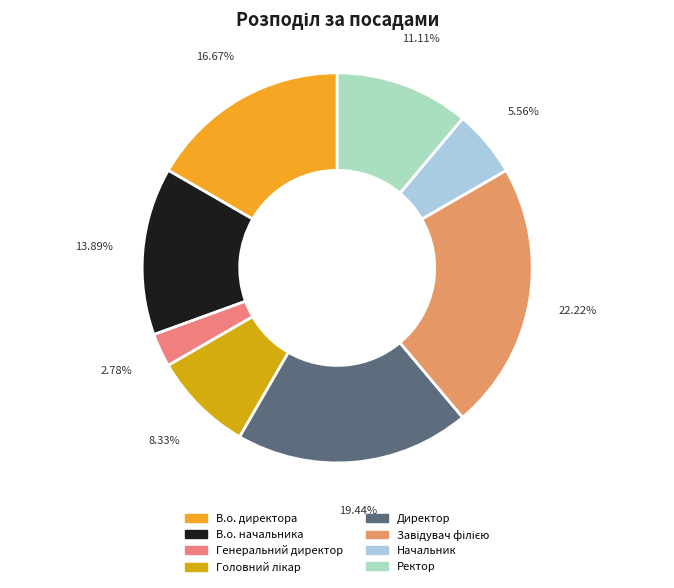

The Начальник slice represents 11% of the pie. True or false?

False